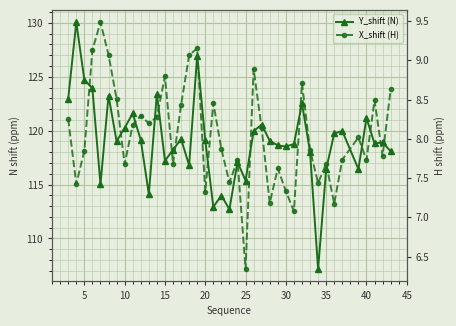

What is the average value of the Y_shift (N) series?

119.0